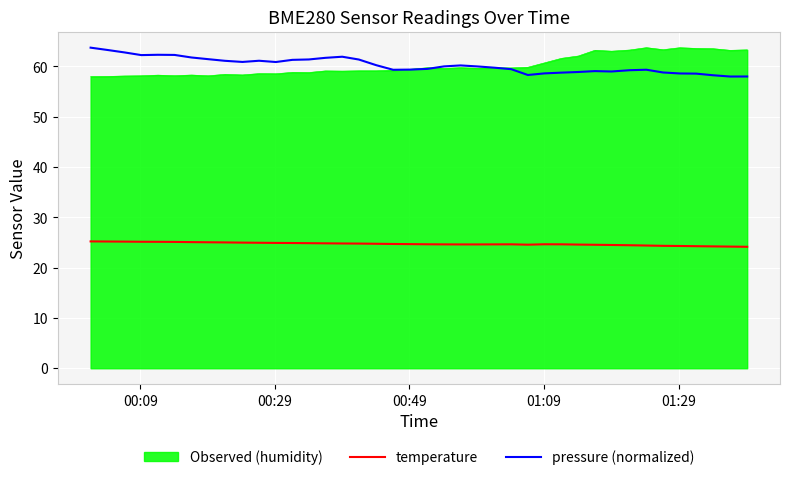

How many lines are shown in the chart?

3